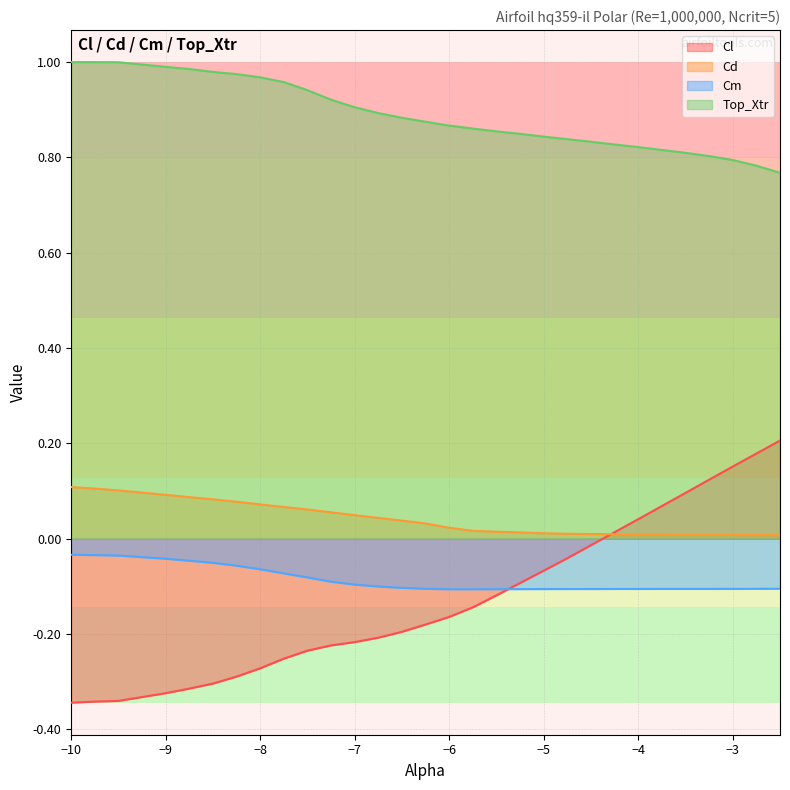

Which label corresponds to the largest value in the chart?

-10.0